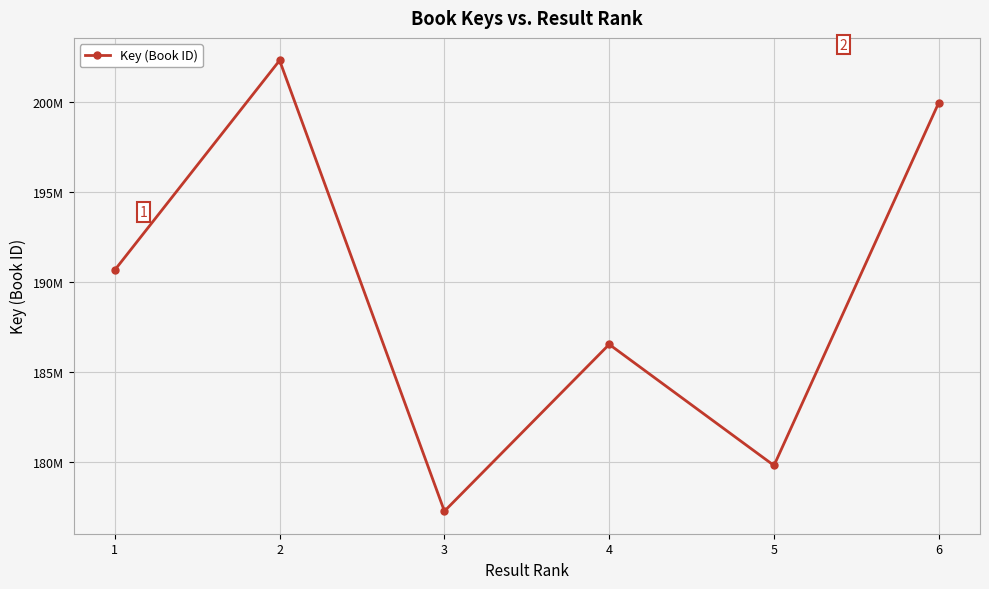

Does the chart have visible grid lines?

Yes